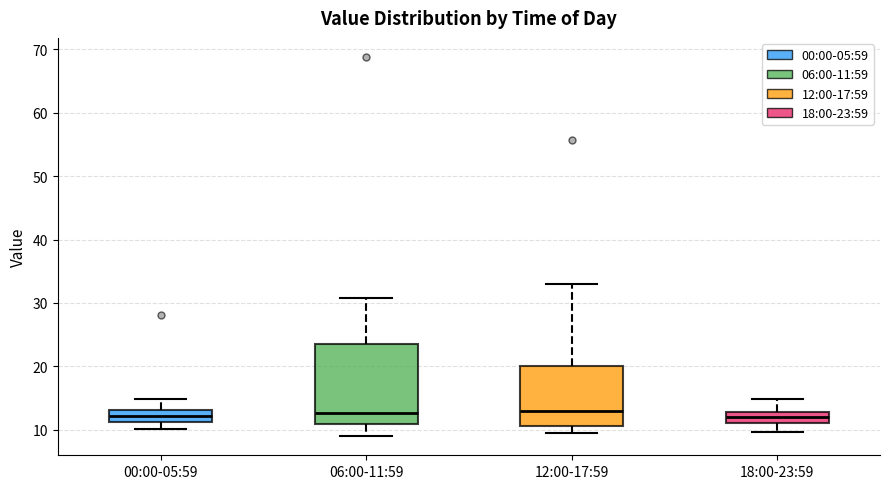

Reading left to right, read every box against the y-axis: the position of its median line, the range the box covers, and the ends of its whiskers. The values are not printed on the chart, so give them approximately, as read against the axis.

00:00-05:59: median 12, box 11 to 13, whiskers 10 to 15
06:00-11:59: median 13, box 11 to 24, whiskers 9 to 31
12:00-17:59: median 13, box 11 to 20, whiskers 10 to 33
18:00-23:59: median 12, box 11 to 13, whiskers 10 to 15